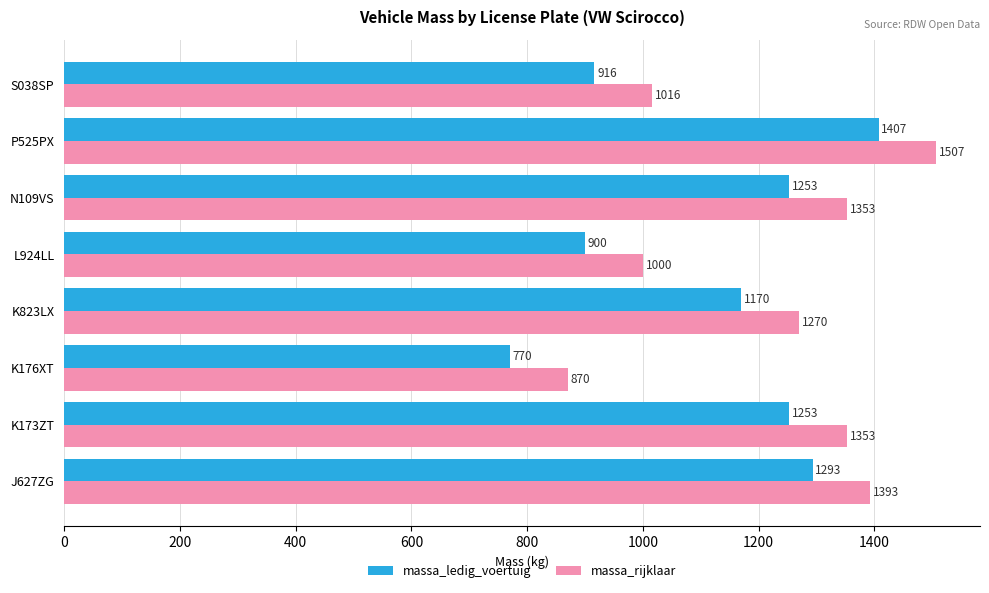

What is the greatest value displayed?

1507